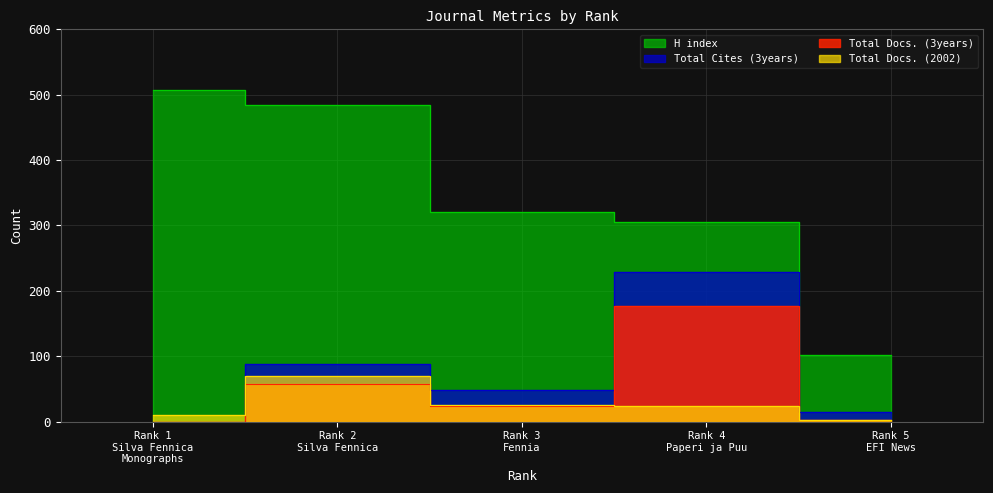

How many interior local peaks does the Total Docs. (2002) series have?

1